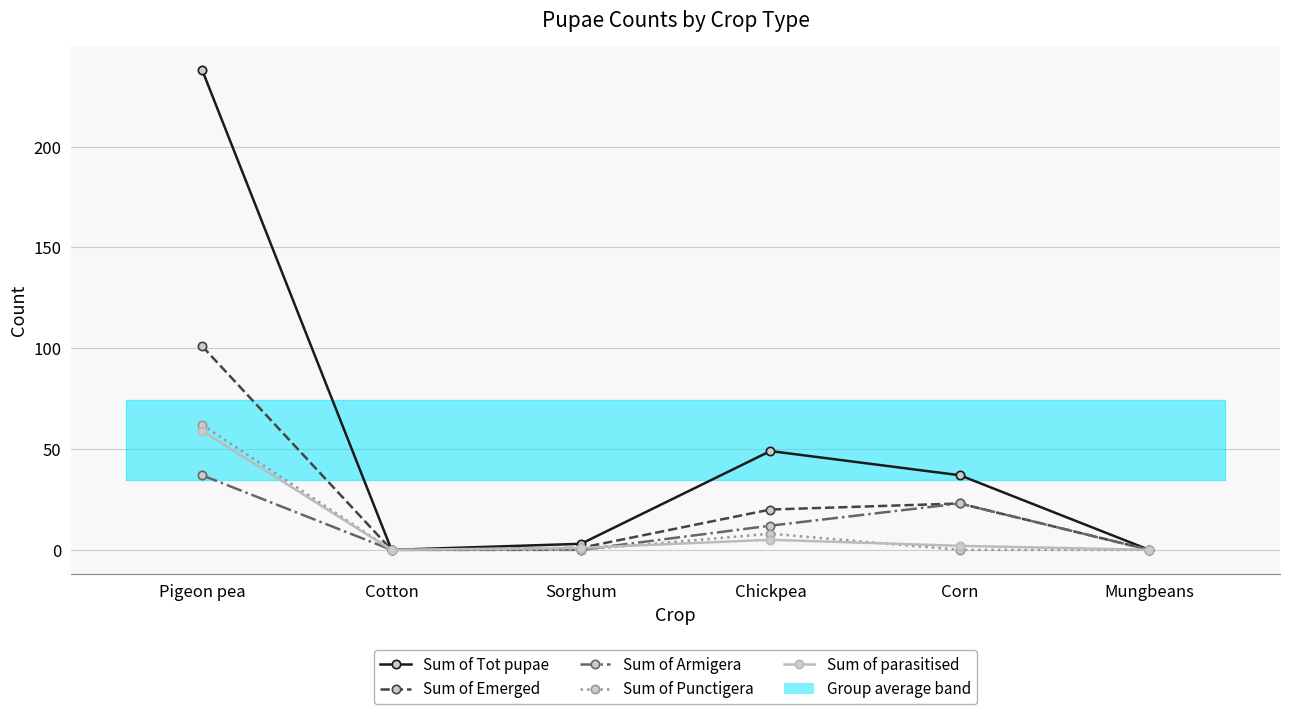

At which label does Sum of parasitised first exceed 2?

Pigeon pea